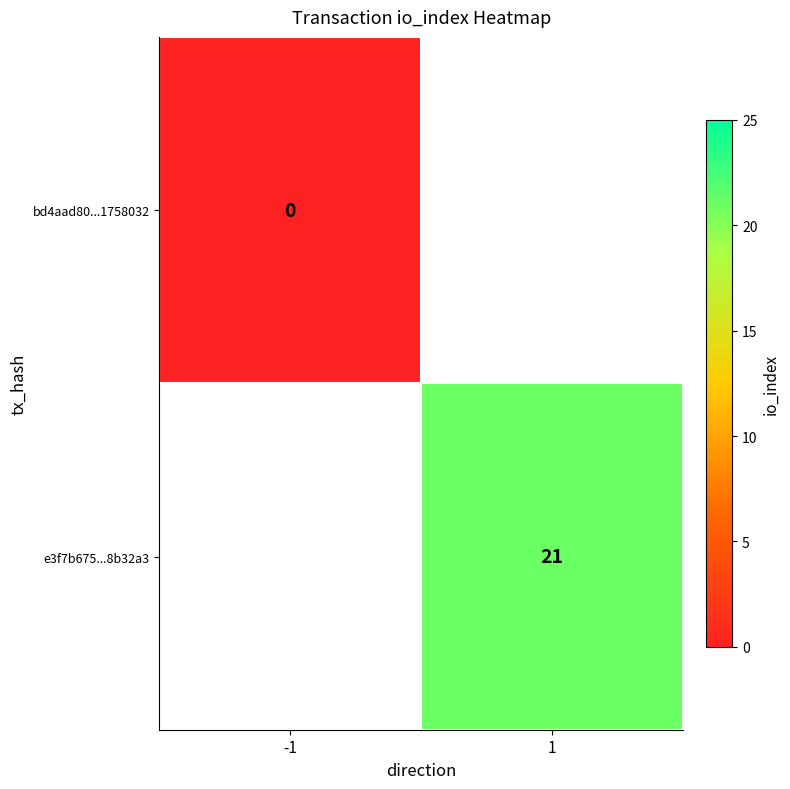

The value of e3f7b675...8b32a3 at 1 is 11. True or false?

False